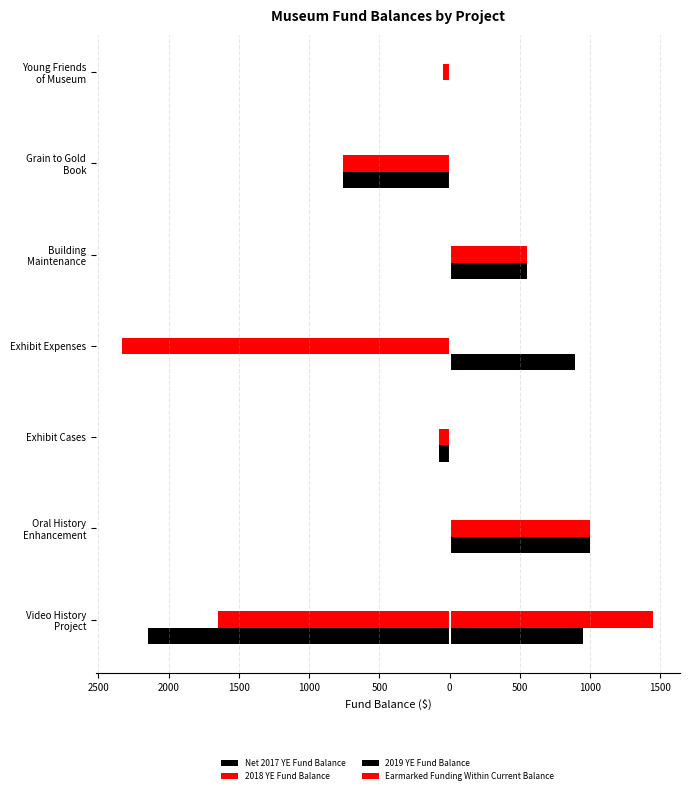

Does the chart contain any negative values?

Yes